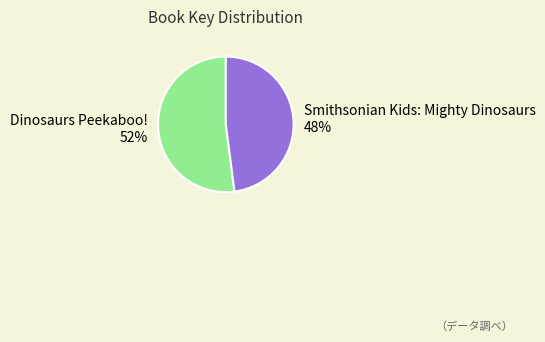

The Dinosaurs Peekaboo! slice represents 52% of the pie. True or false?

True